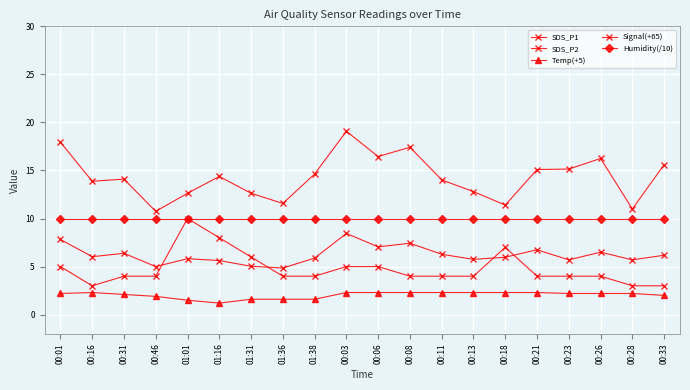

What is the label of the 5th point from the right?

00:21